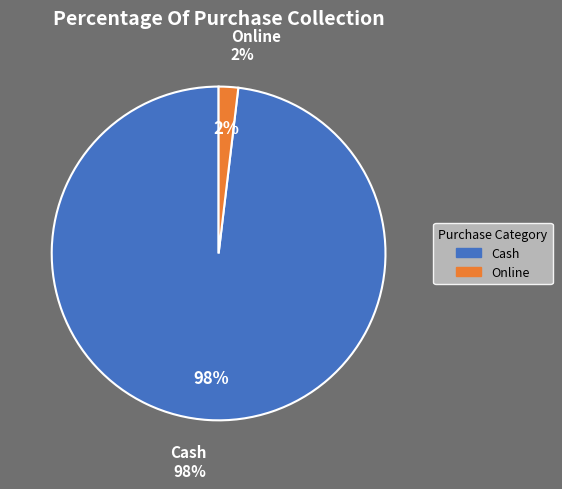

What percentage is the Cash slice, to the nearest percent?

98%